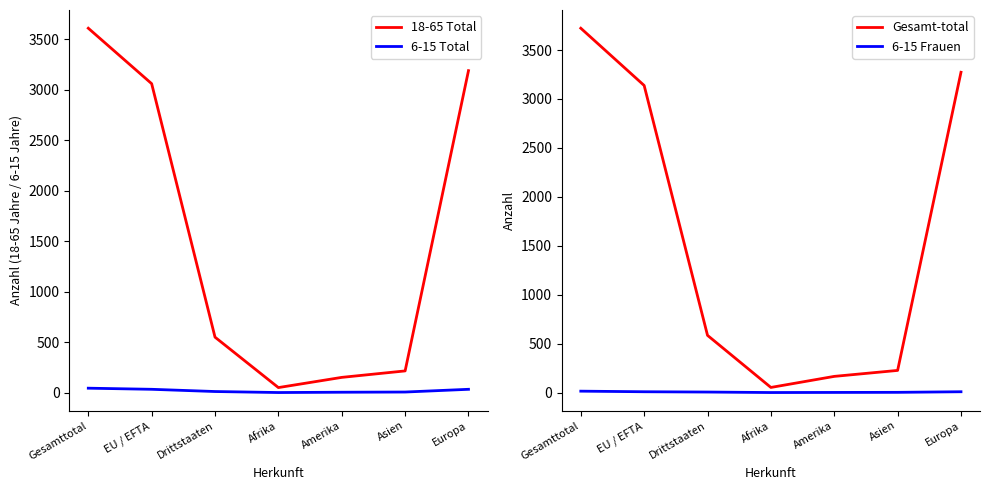

Does the chart display data point markers on the line(s)?

No